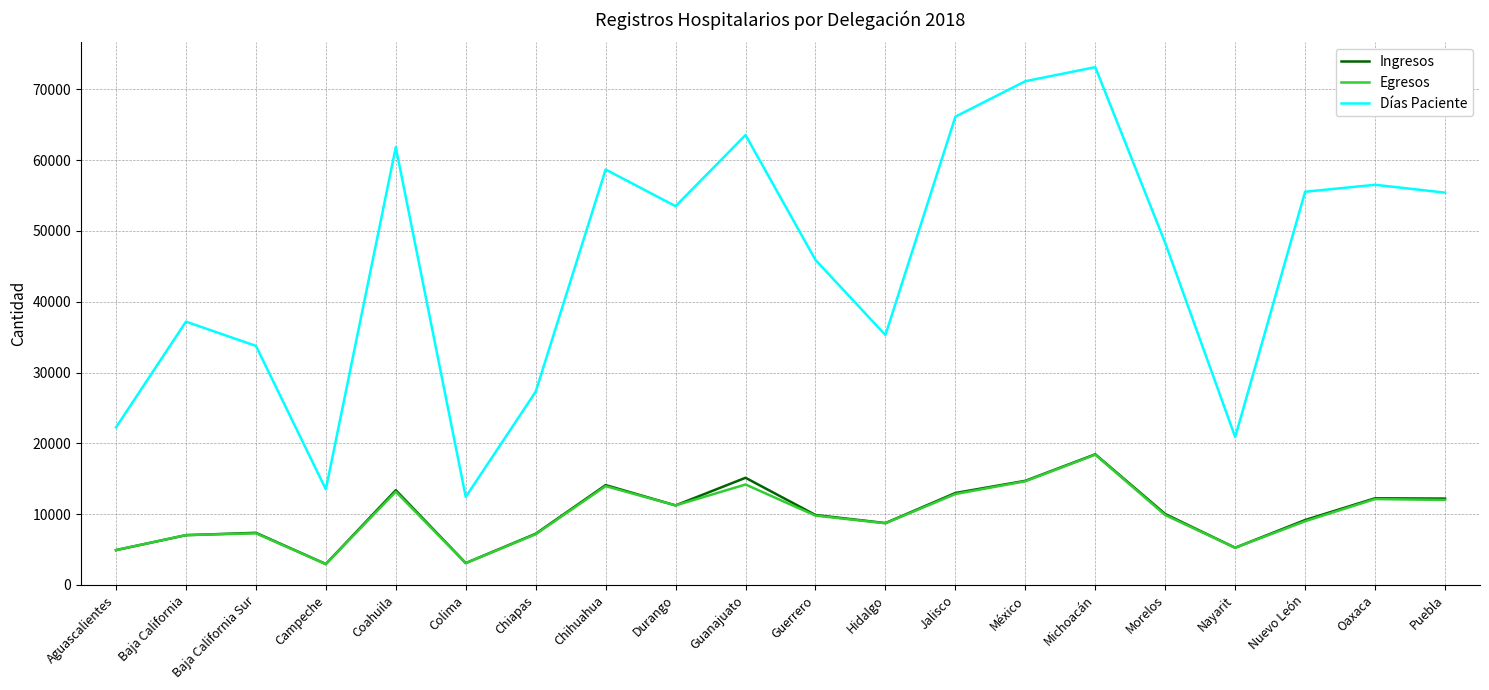

True or false: Días Paciente and Egresos intersect in this chart.

False